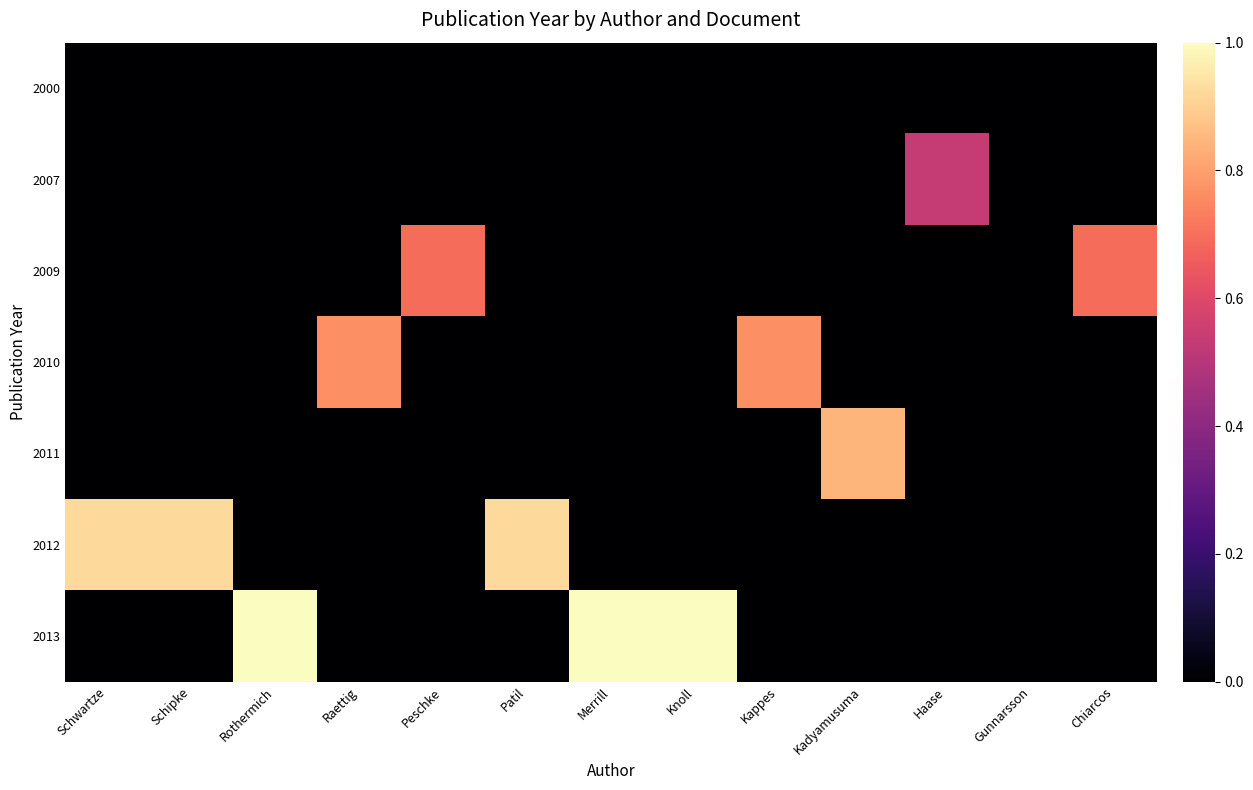

Between Raettig and Peschke, which is larger?

Raettig